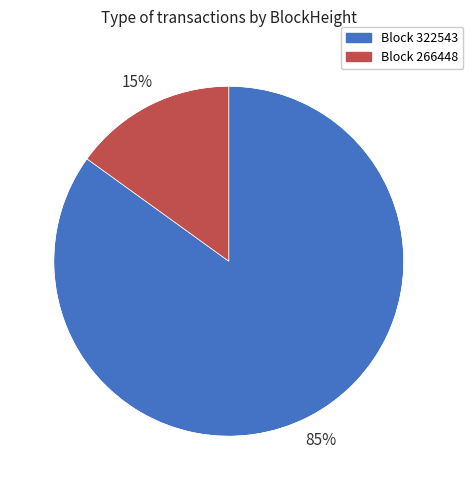

To the nearest percent, what is the difference between the largest and smallest slice percentages?

70%